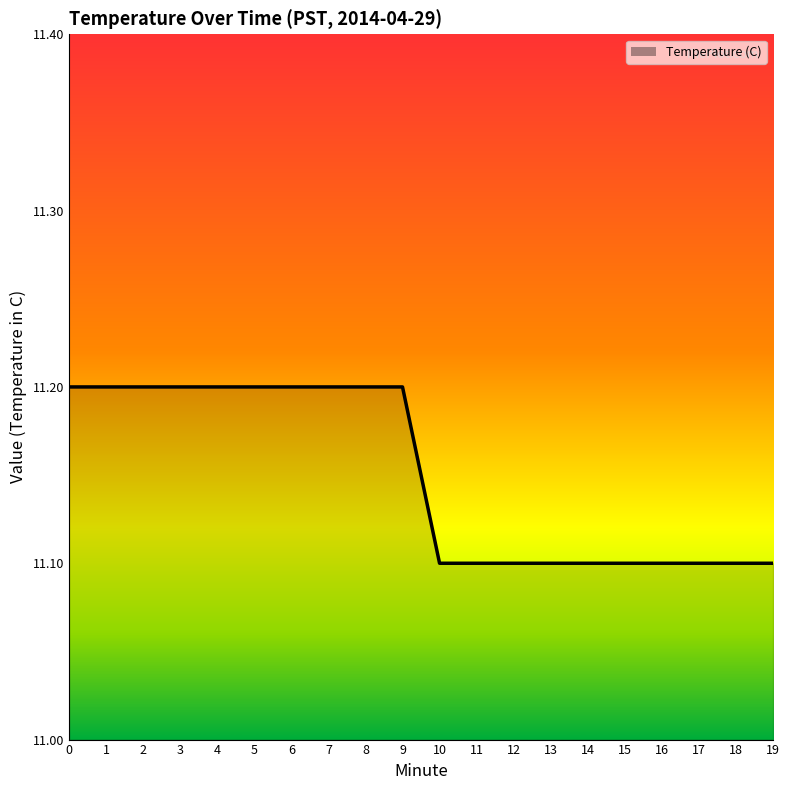

Is it true that the value at 2 is 2.7?

False